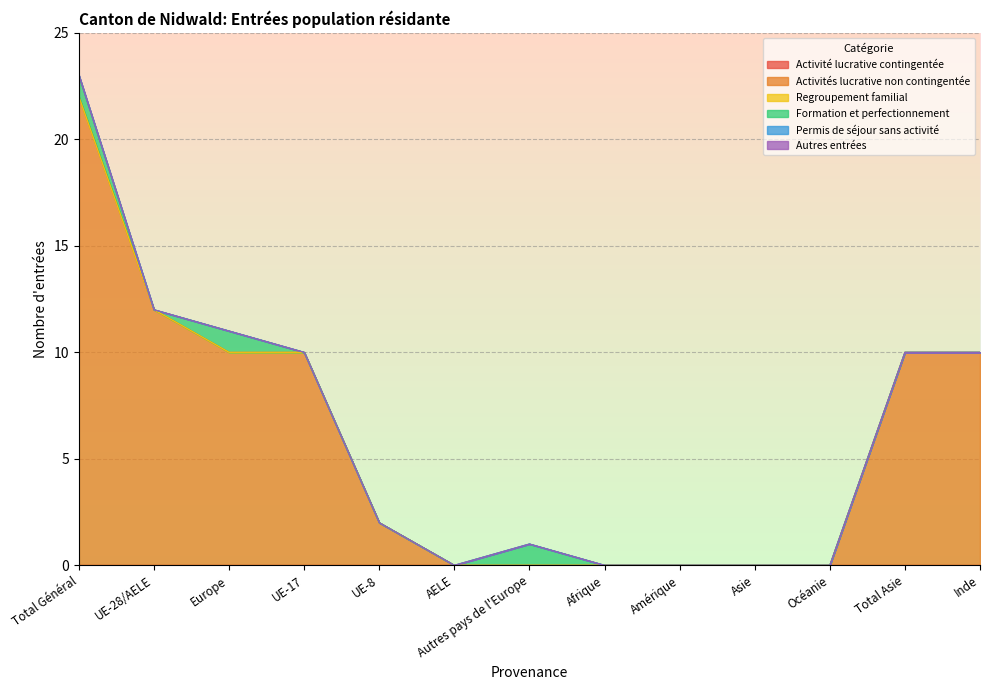

What is the label of the 8th point from the right?

AELE